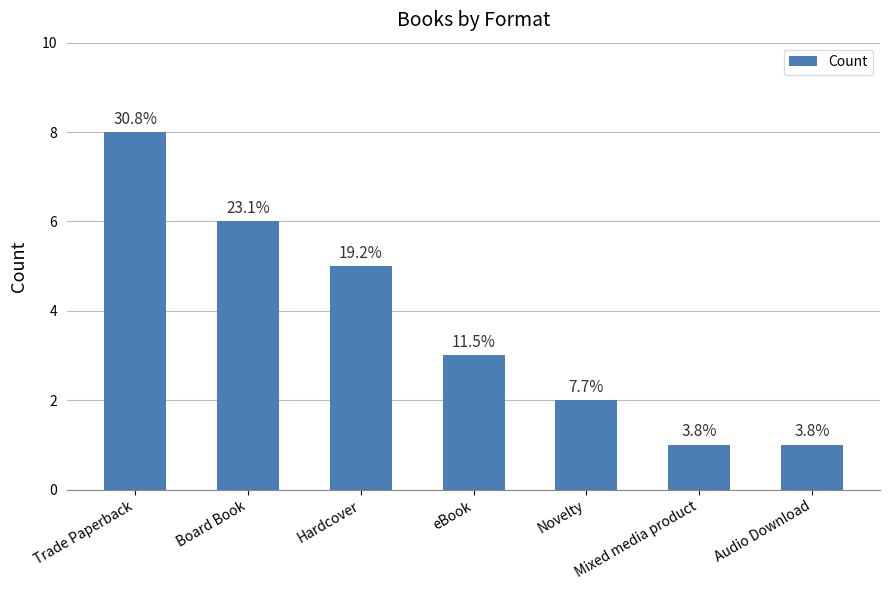

Are the bars grouped side by side (vs. stacked)?

No